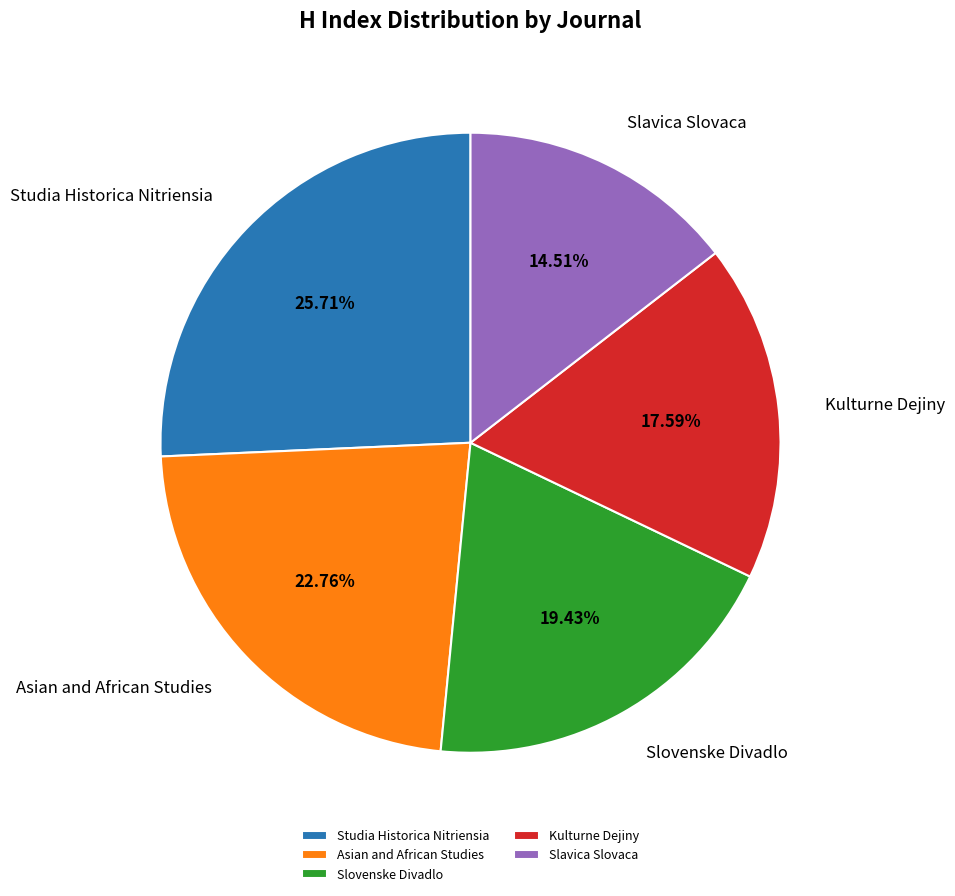

Which slice is the largest?

Studia Historica Nitriensia